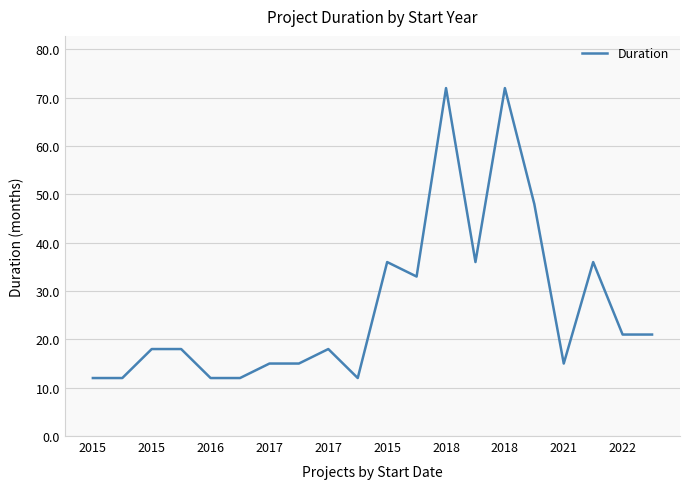

Reading right to left, extract all data points from this chart.

21	21	36	15	48	72	36	72	33	36	12	18	15	15	12	12	18	18	12	12